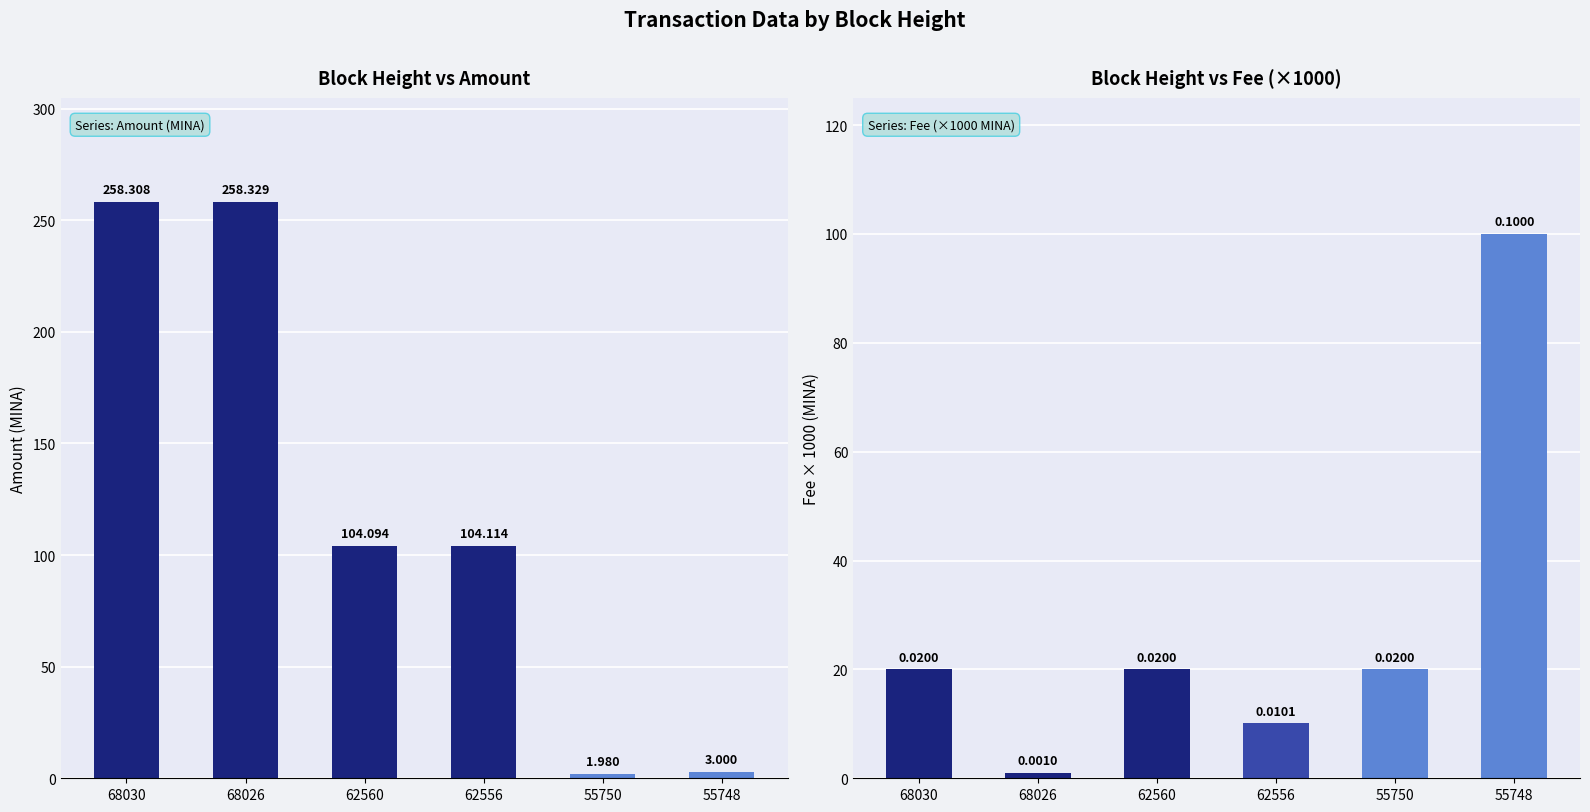

How many data points does each series have?

6